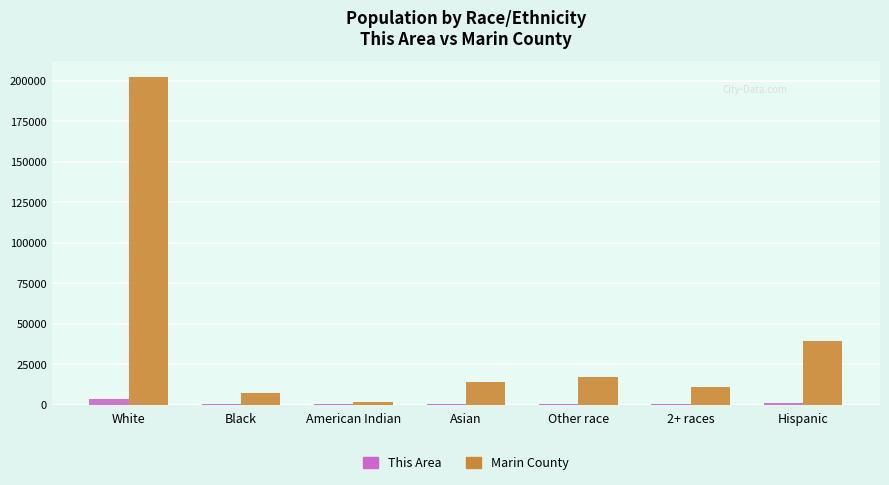

Which series has the largest total across all categories?

Marin County